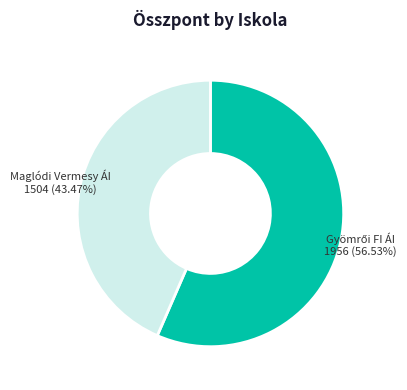

Is there a majority slice in this chart?

Yes